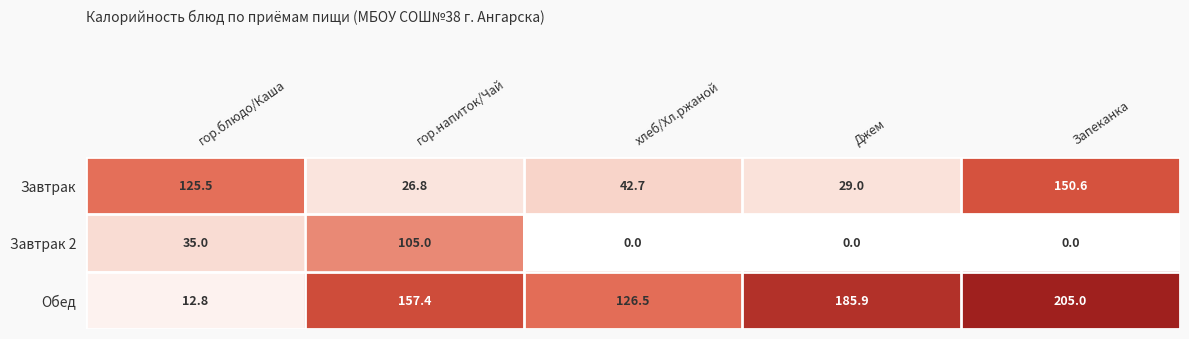

Which category has the lowest value in the Обед series?

гор.блюдо/Каша